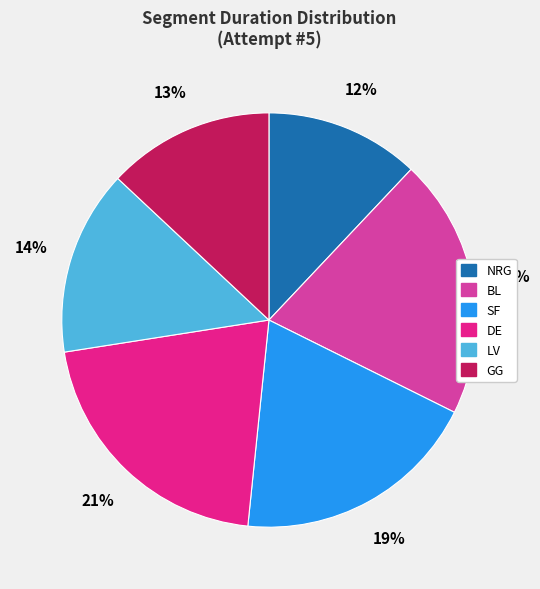

Is it true that NRG is 18% of the pie?

False